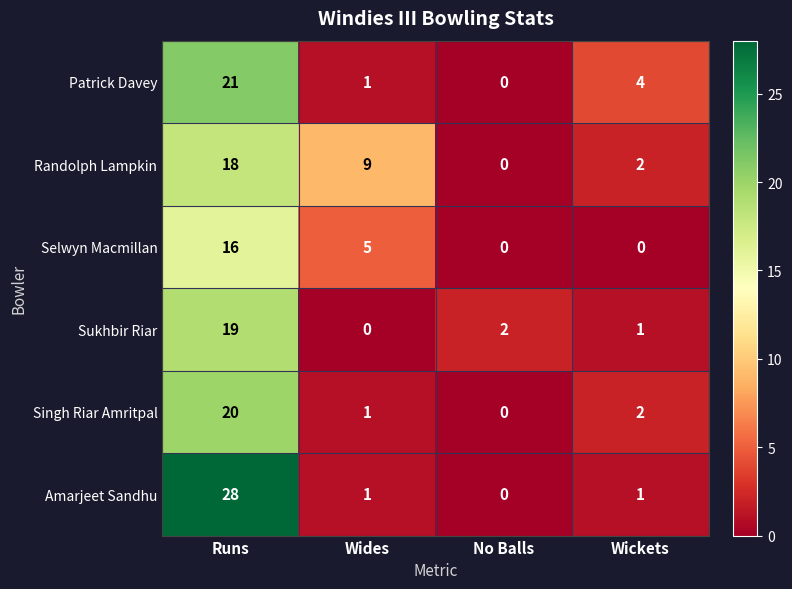

Which series has the largest range (max minus min)?

Amarjeet Sandhu